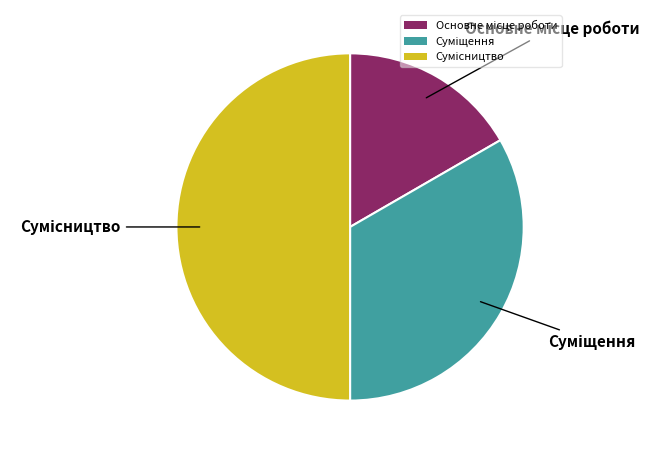

How many slices are in this pie chart?

3